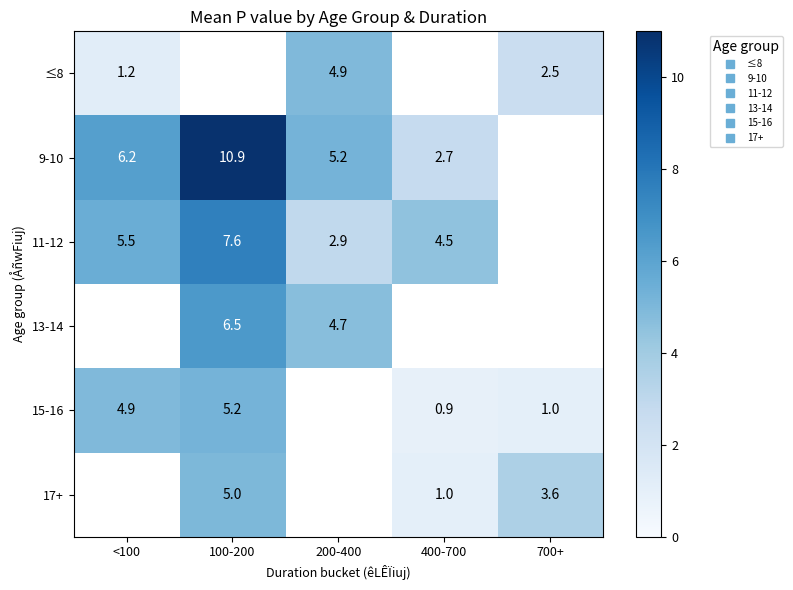

Is it true that 17+ equals 3.6 at 700+?

True